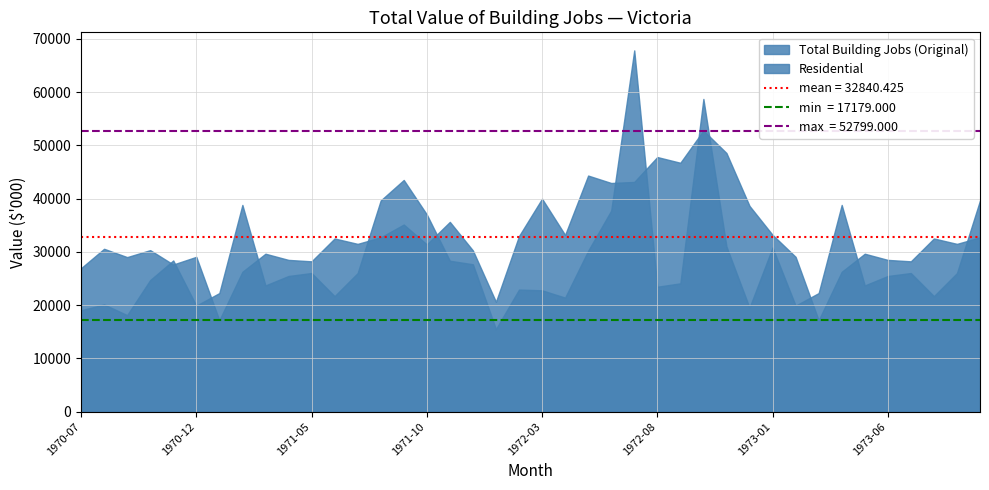

After their last crossing, which series has the higher values: Total Building Jobs (Original) or Residential?

Residential